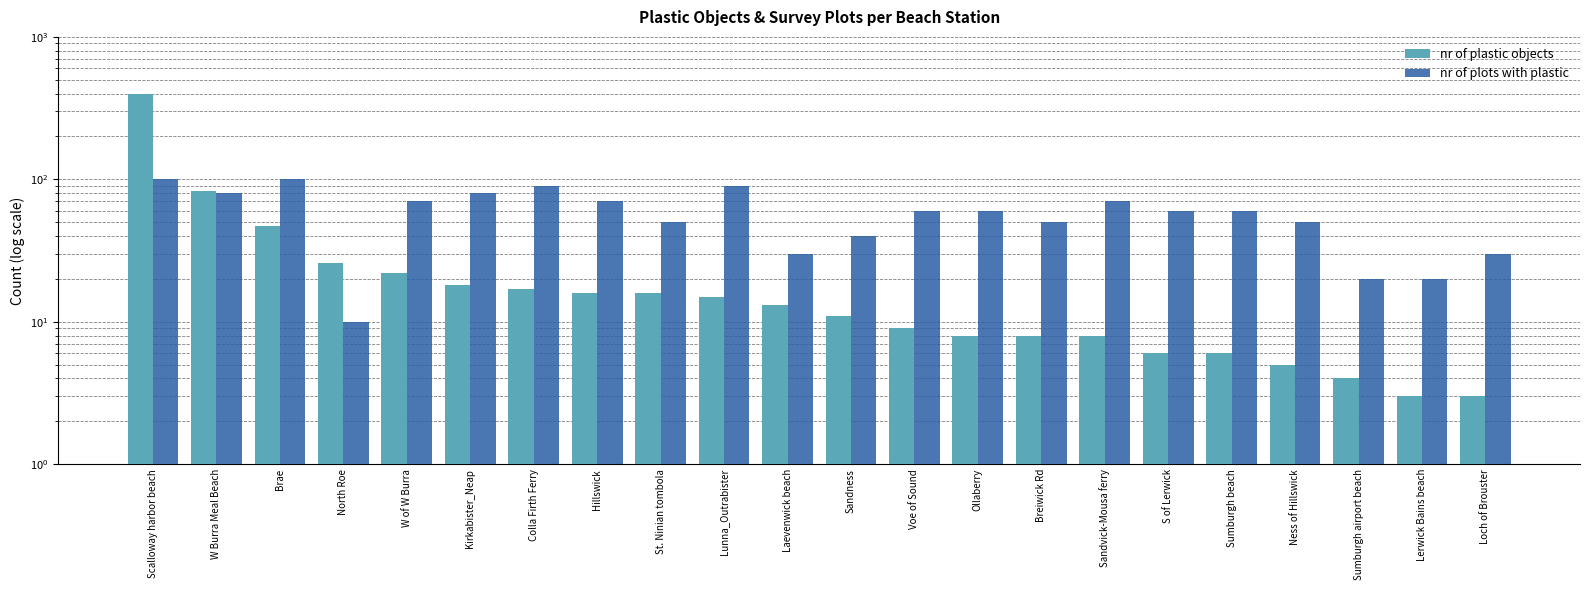

Is the value of nr of plots with plastic at Laevenwick beach greater than the value of nr of plastic objects at W of W Burra?

Yes